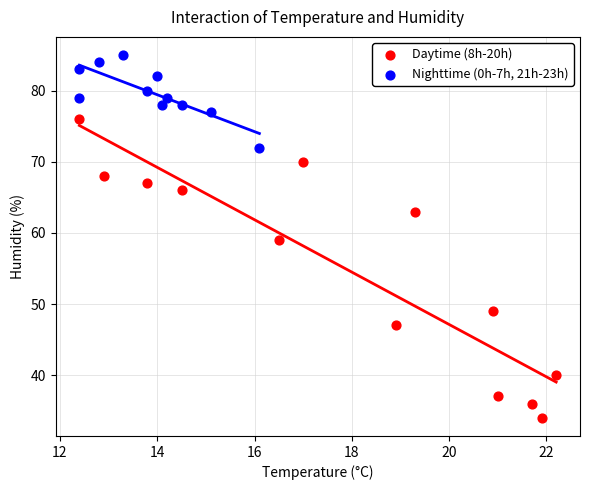

Which series contains the highest Y value?

Nighttime (0h-7h, 21h-23h)